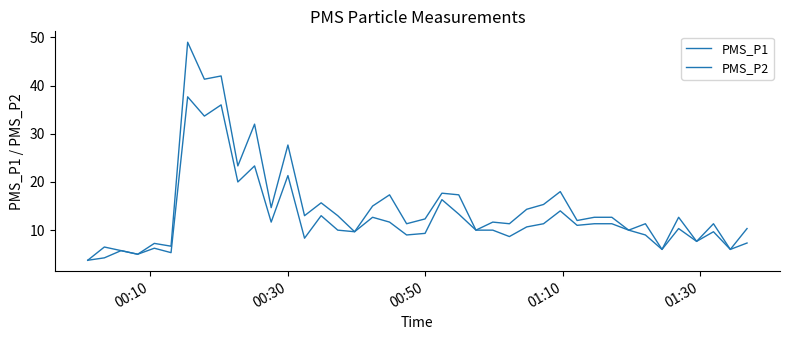

What is the value of the PMS_P1 point at the 34th from the left?

11.3